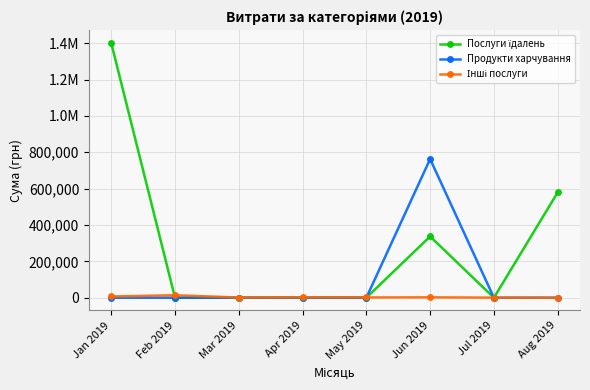

Is this an area chart (filled region under the line)?

No